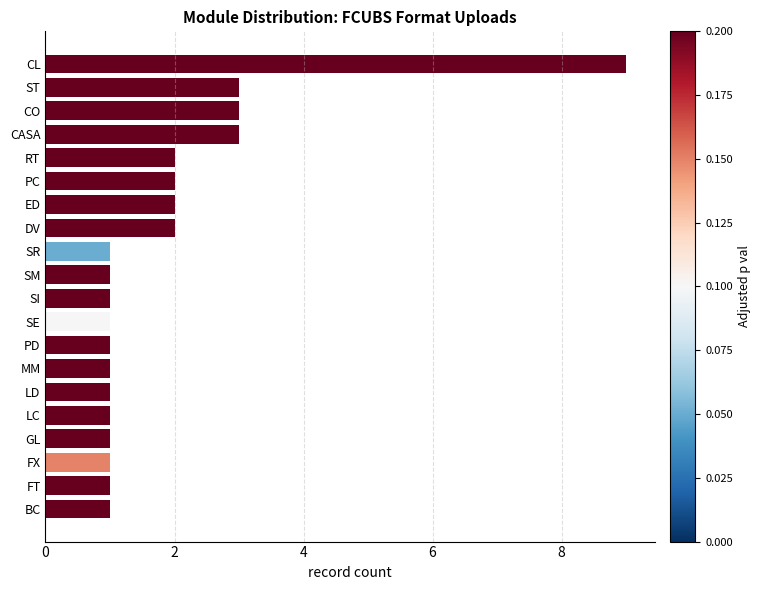

What is the label of the 2nd bar from the top?

ST